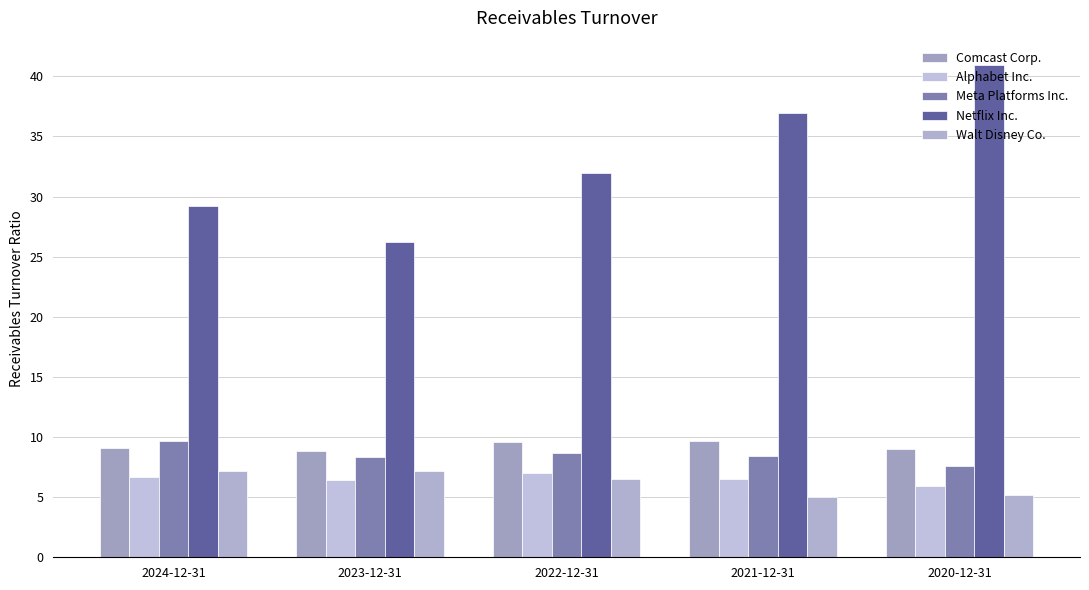

Does the chart contain any negative values?

No